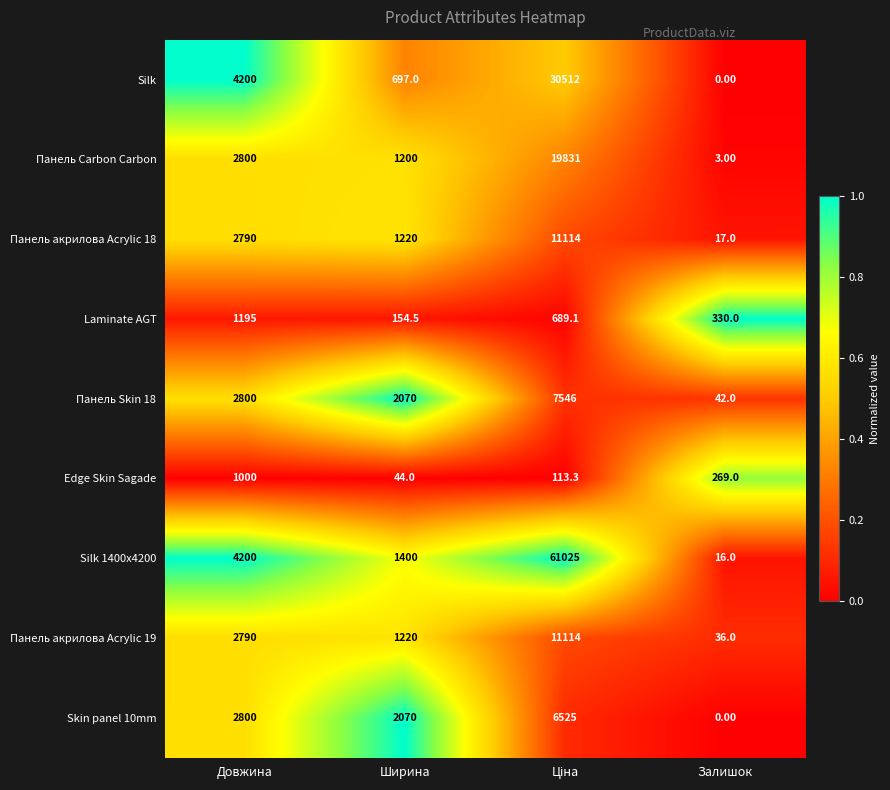

What is the sum of all Панель акрилова Acrylic 19 values?

15160.0